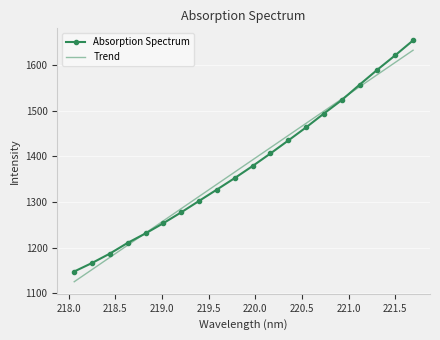

Rank the categories by value from lowest to highest.

218.0596, 218.2508, 218.442, 218.6332, 218.8244, 219.0156, 219.2067, 219.3979, 219.589, 219.7801, 219.9712, 220.1623, 220.3533, 220.5444, 220.7354, 220.9264, 221.1174, 221.3083, 221.4993, 221.6902